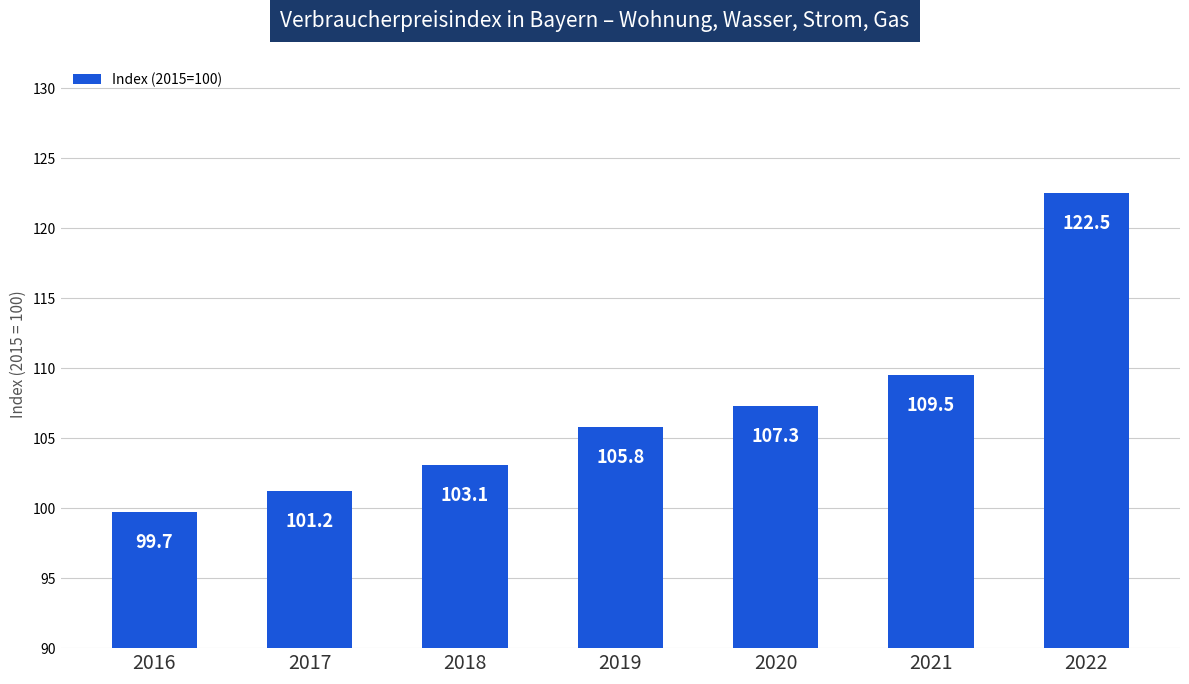

Rank the categories by value from lowest to highest.

2016, 2017, 2018, 2019, 2020, 2021, 2022